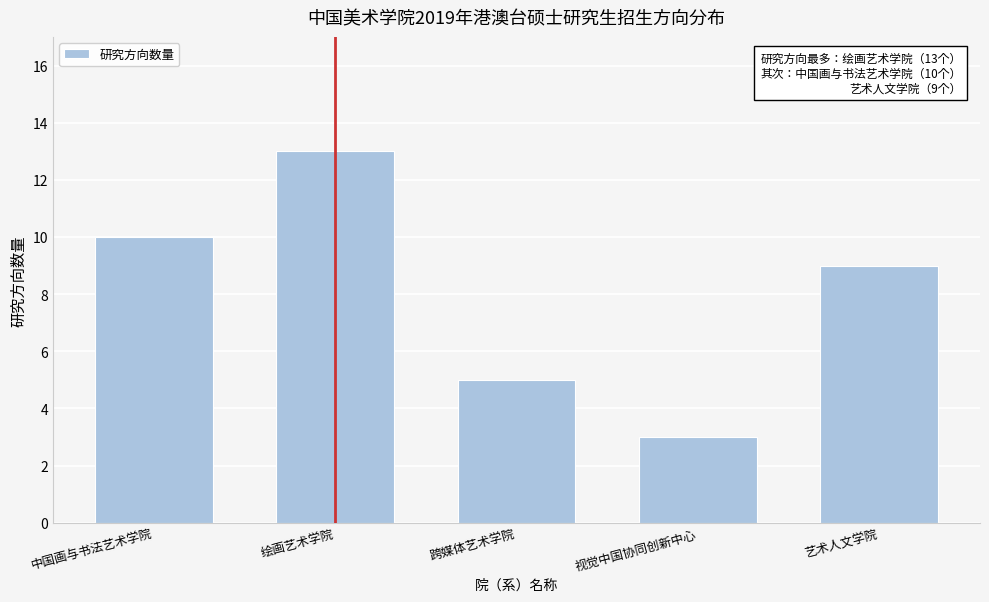

Reading right to left, list all the values displayed in this chart.

艺术人文学院=9	视觉中国协同创新中心=3	跨媒体艺术学院=5	绘画艺术学院=13	中国画与书法艺术学院=10